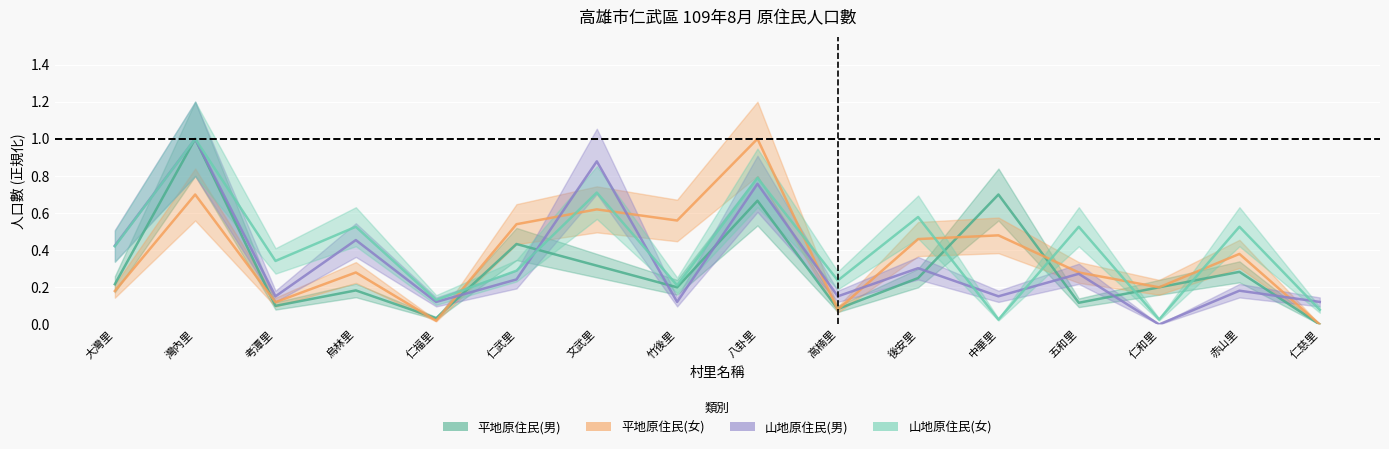

After their last crossing, which series has the higher values: 山地原住民(男) or 山地原住民(女)?

山地原住民(男)